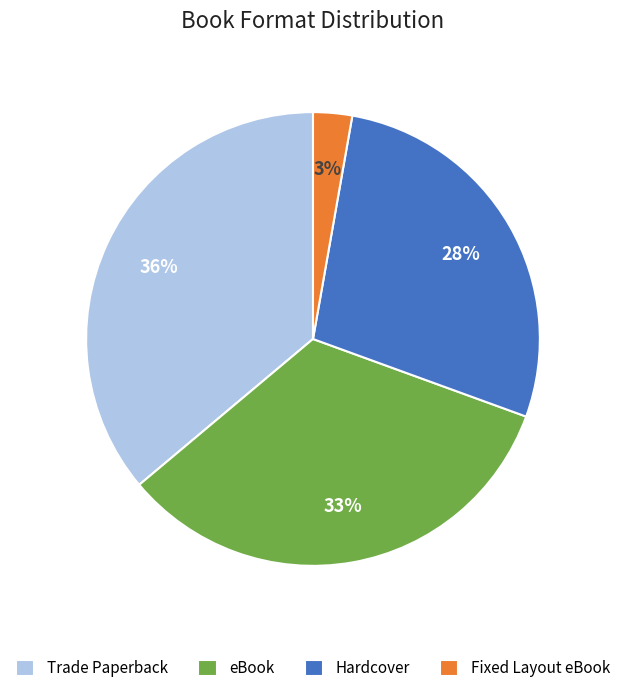

How many slices are in this pie chart?

4